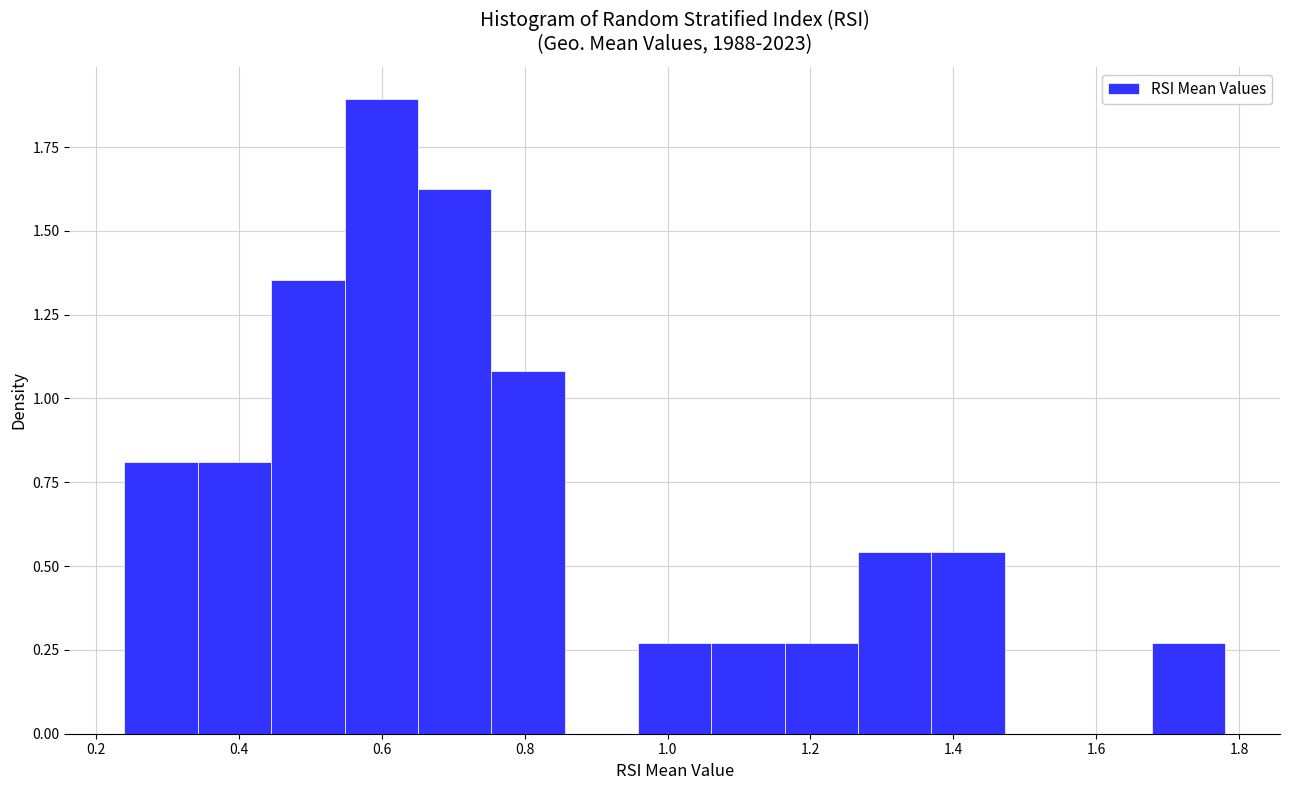

Reading left to right, transcribe this chart: for each bar, give the range it covers on the x-axis and its height. Neither the bar edges nor the heights are printed on the chart, so give them approximately, as read against the axes.

0.24 to 0.34: 0.80
0.34 to 0.44: 0.80
0.44 to 0.54: 1.35
0.54 to 0.66: 1.90
0.66 to 0.76: 1.60
0.76 to 0.86: 1.10
0.86 to 0.96: 0
0.96 to 1.06: 0.25
1.06 to 1.16: 0.25
1.16 to 1.26: 0.25
1.26 to 1.36: 0.55
1.36 to 1.48: 0.55
1.48 to 1.58: 0
1.58 to 1.68: 0
1.68 to 1.78: 0.25